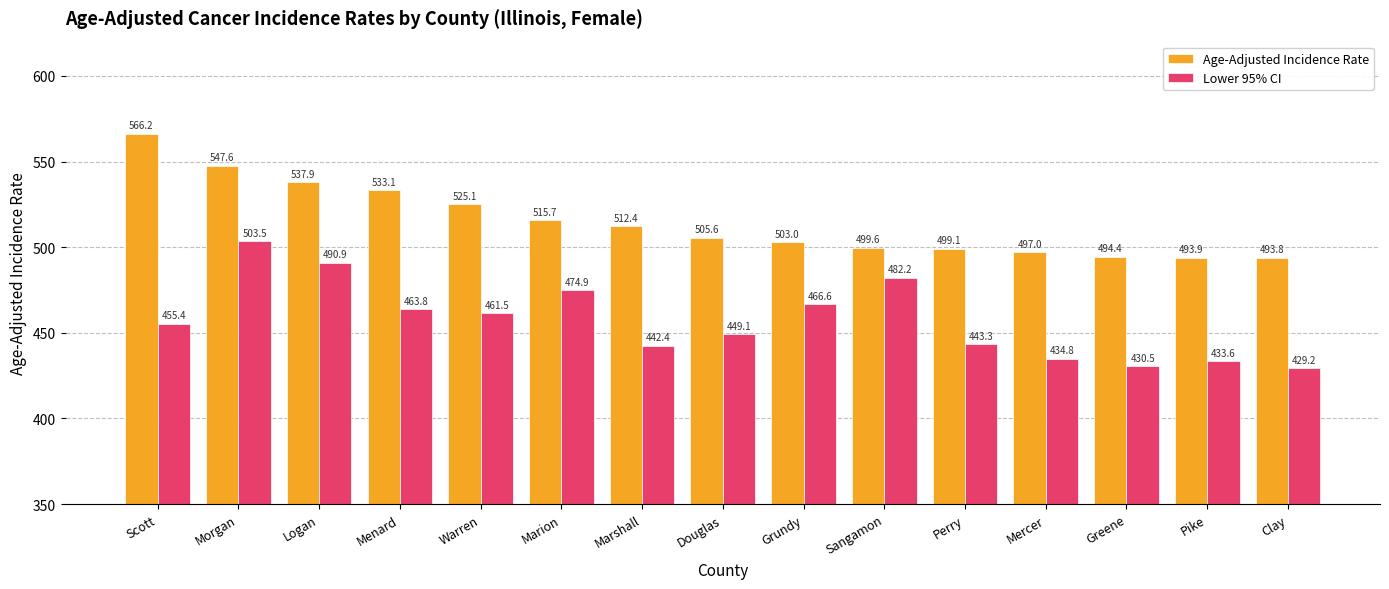

What are all the series names shown in the legend?

Age-Adjusted Incidence Rate, Lower 95% CI